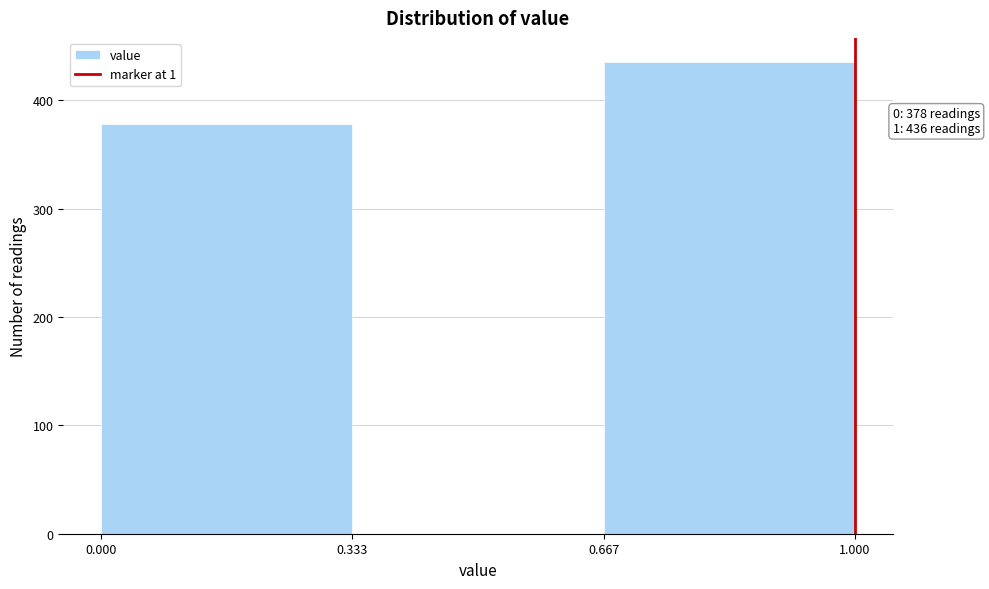

Which range on the x-axis has the tallest bar?

0.667 to 1.000